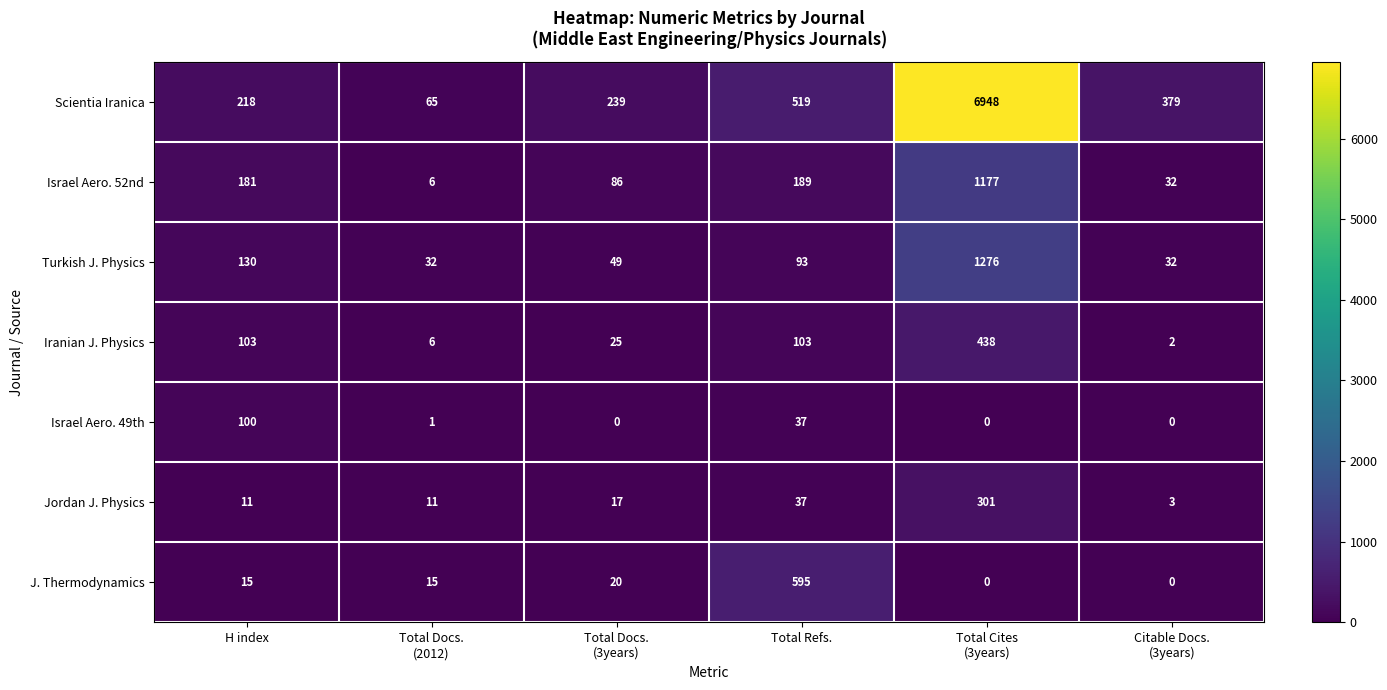

The value of Turkish J. Physics at H index is 130. True or false?

True